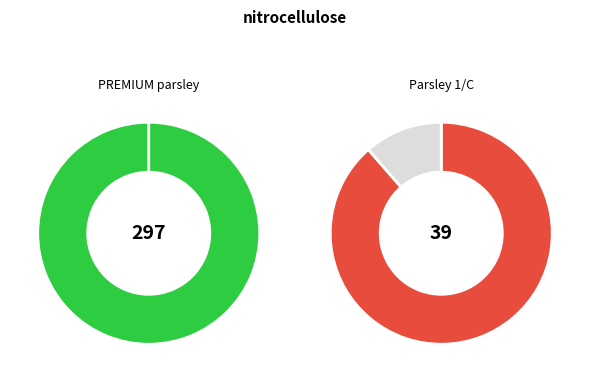

To the nearest percent, what is the average slice percentage?

50%